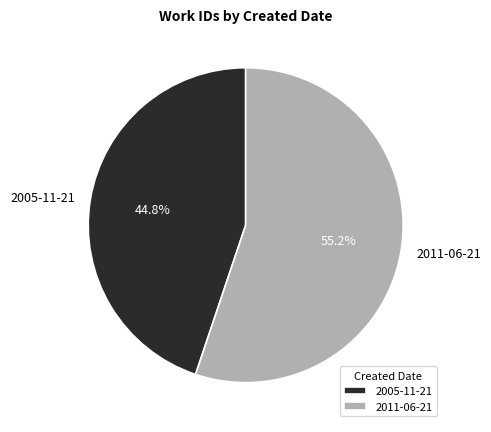

True or false: 2005-11-21 accounts for 39% of the total.

False